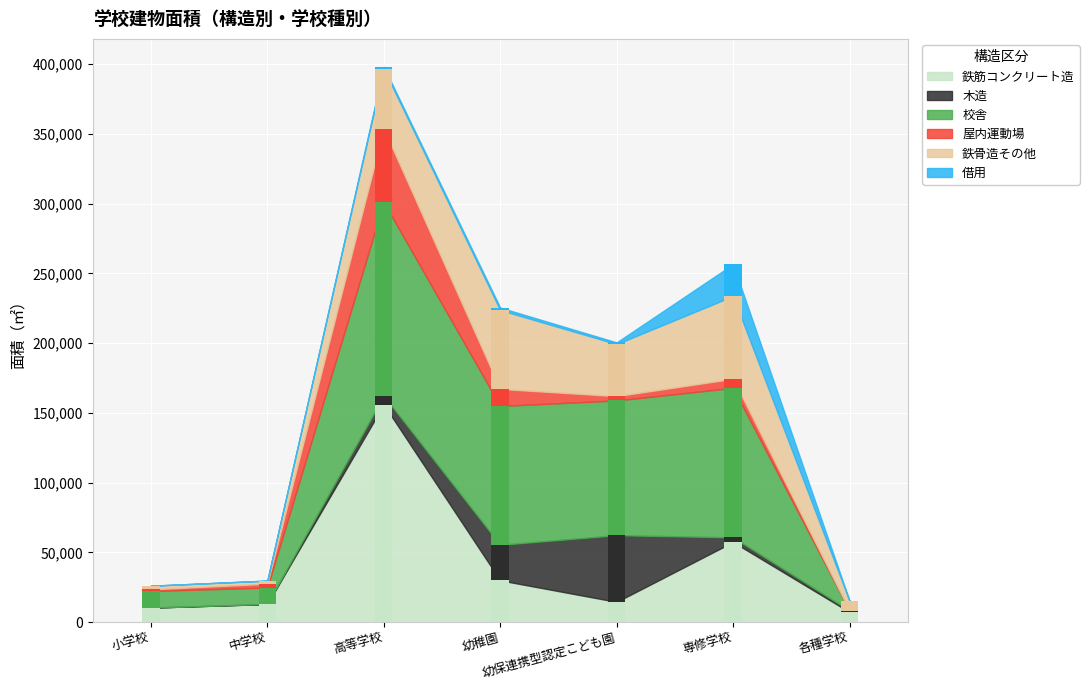

At which label is 借用 closest to 11421?

幼稚園